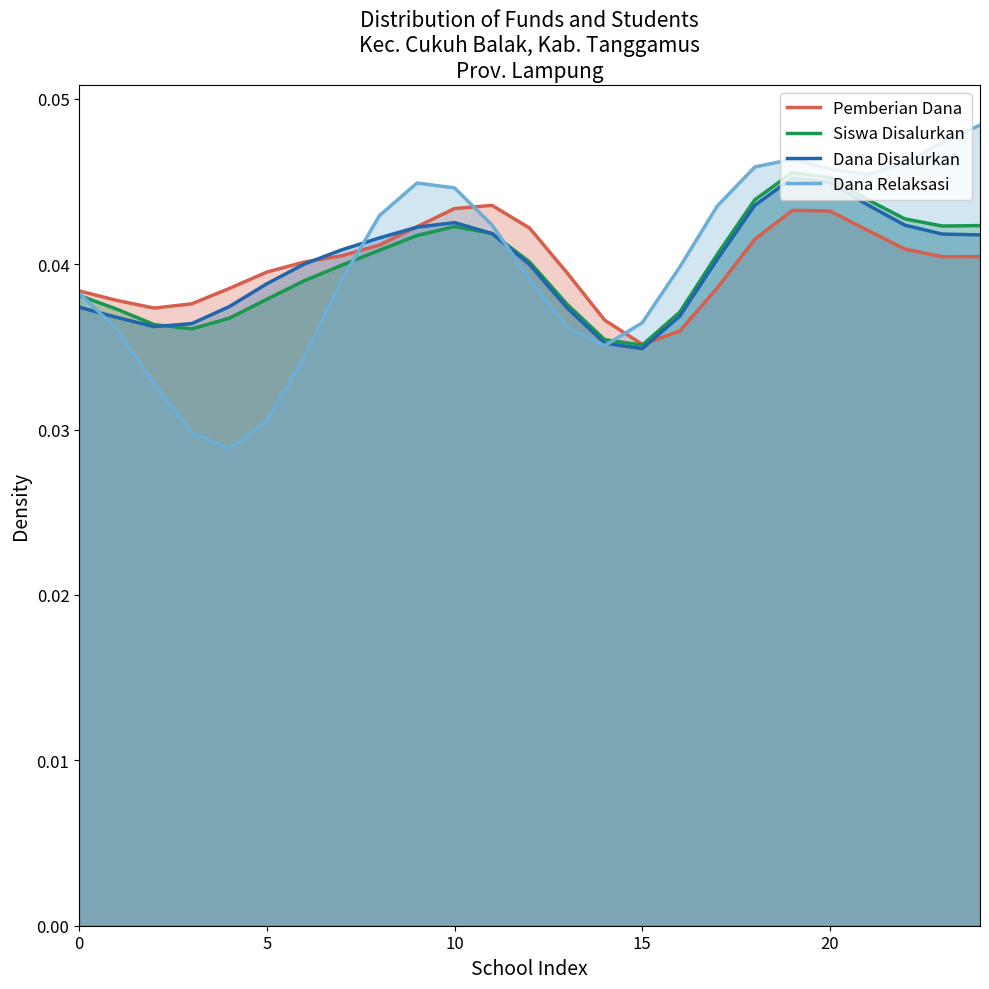

Which category has the highest value across all series?

24